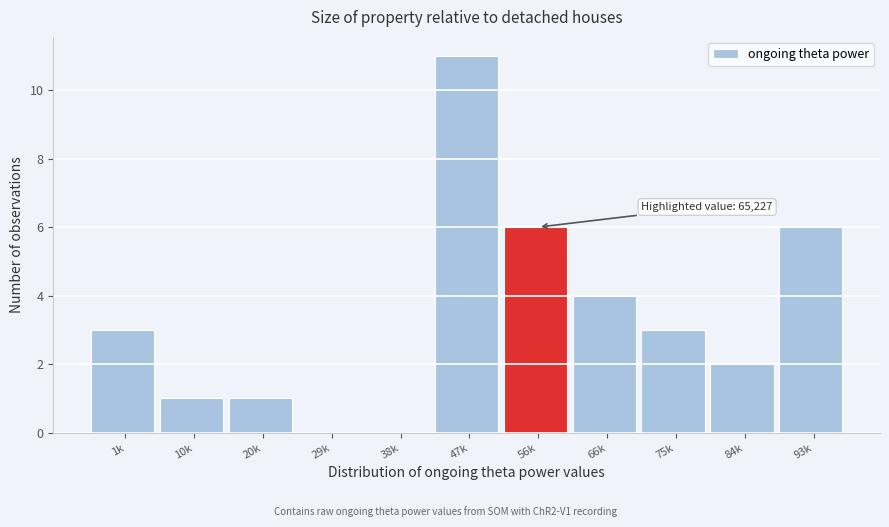

Reading left to right, list all the values displayed in this chart.

1k=3	10k=1	20k=1	29k=0	38k=0	47k=11	56k=6	66k=4	75k=3	84k=2	93k=6